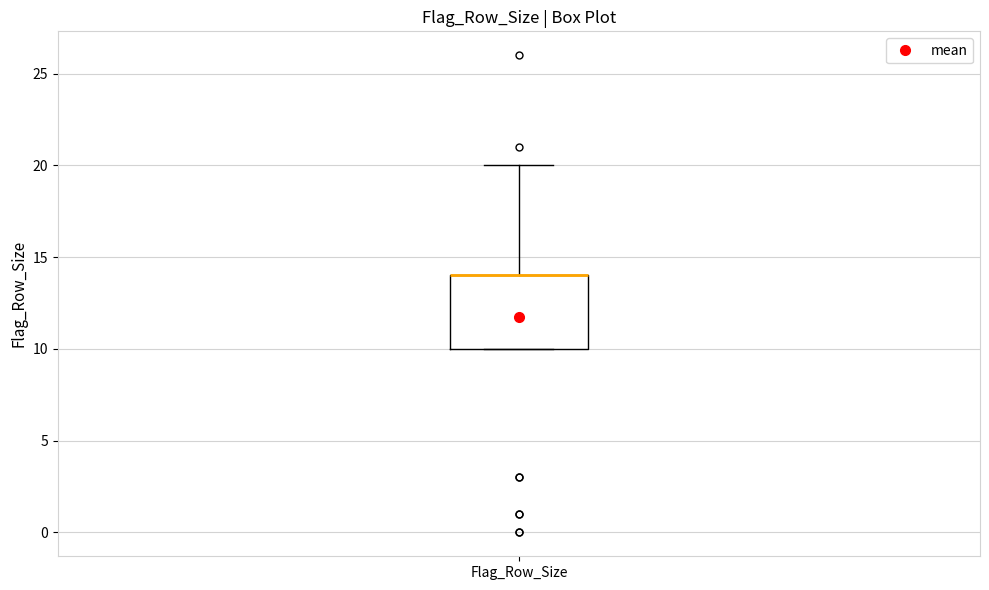

Transcribe this box plot: give where the median line is, the range the box spans, and where the two whiskers end, as read against the y-axis. The values are not printed on the chart, so give them approximately, as read against the axis.

median 14 (drawn on the box's upper edge), box 10 to 14, whiskers 10 to 20